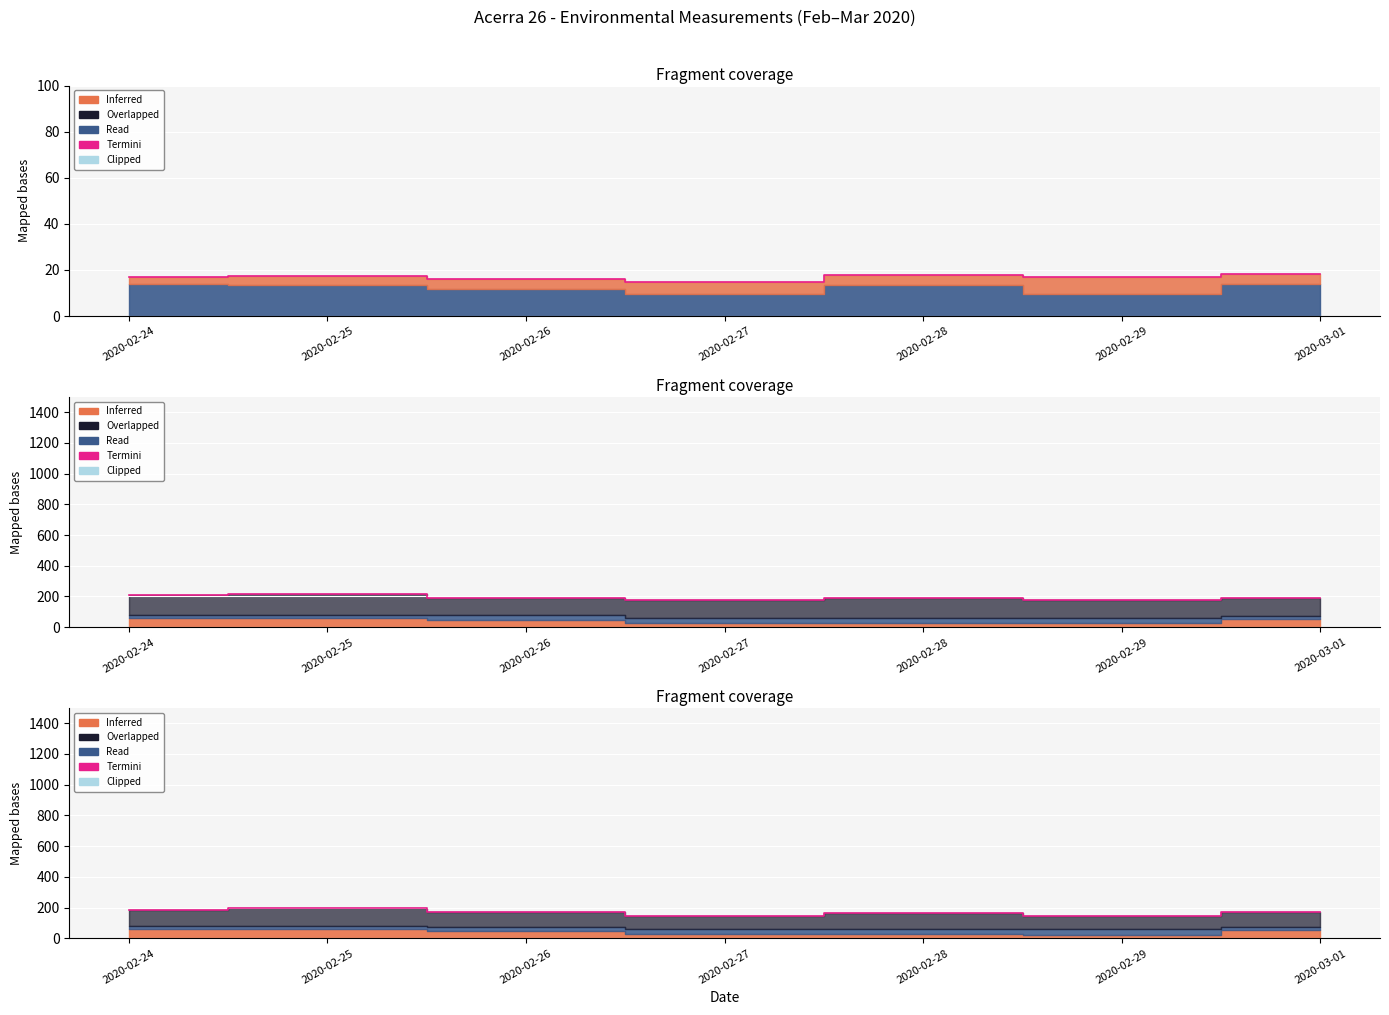

How many interior local valleys (lower than both neighbors) does the data have?

2